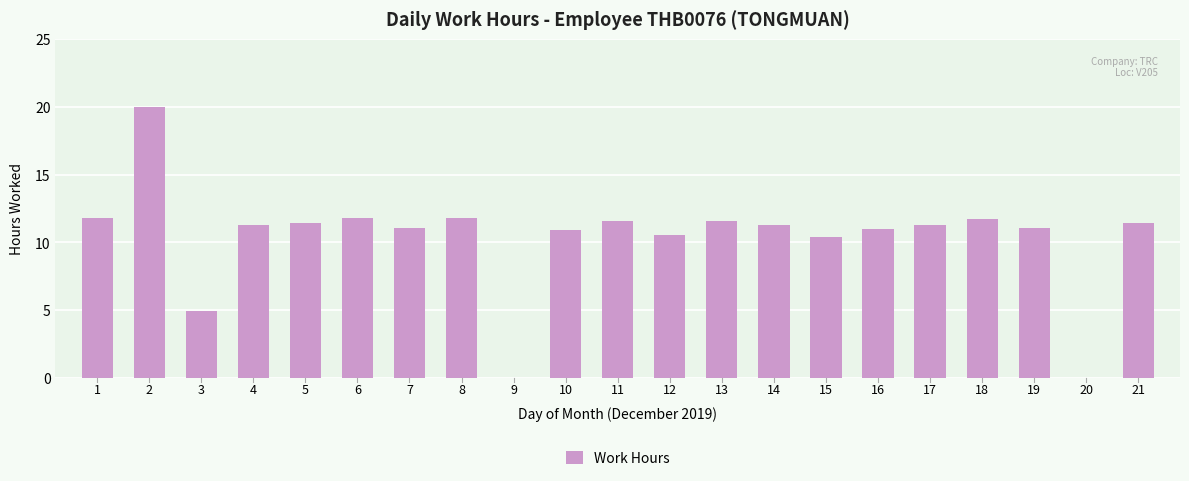

Is it true that the value at 1 is 11.8?

True